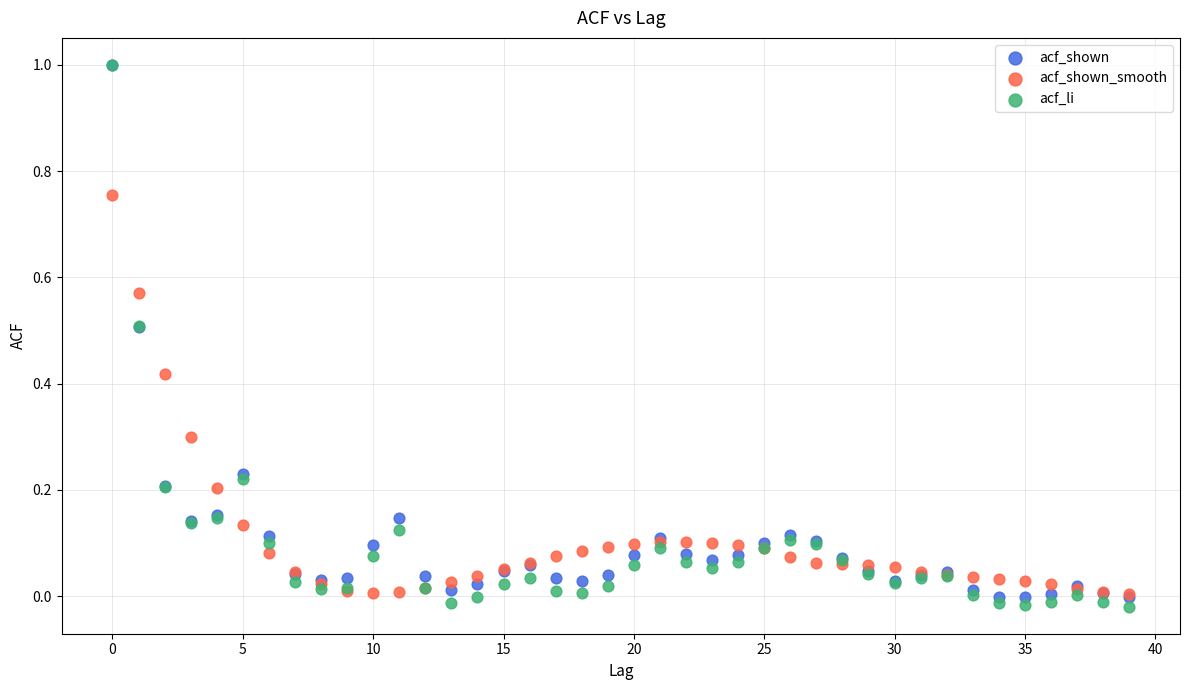

What are all the series names shown in the legend?

acf_shown, acf_shown_smooth, acf_li